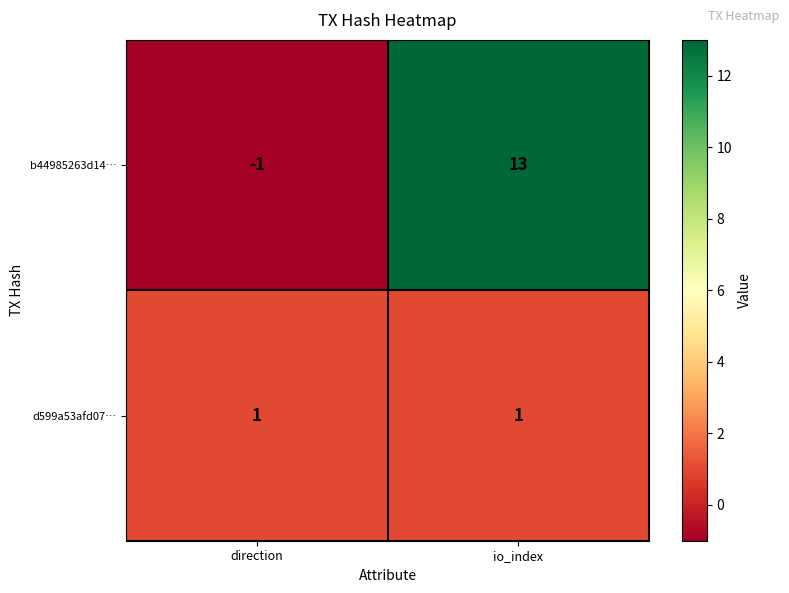

Which label corresponds to the largest value in the chart?

io_index